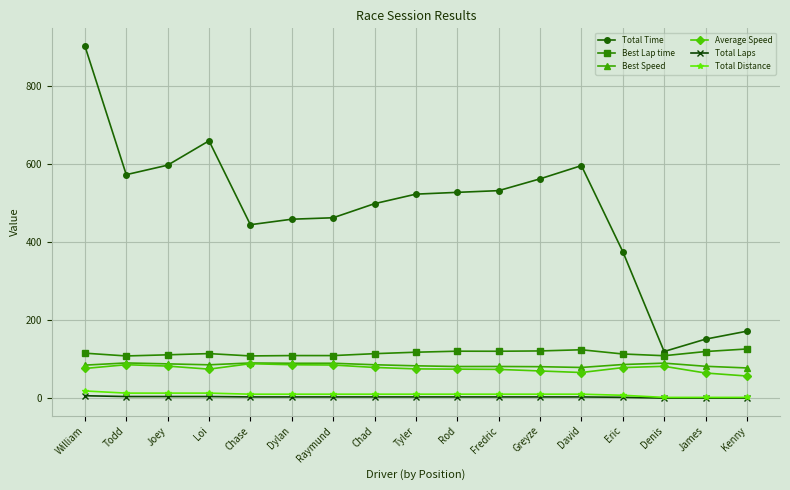

Which series has the largest range (max minus min)?

Total Time